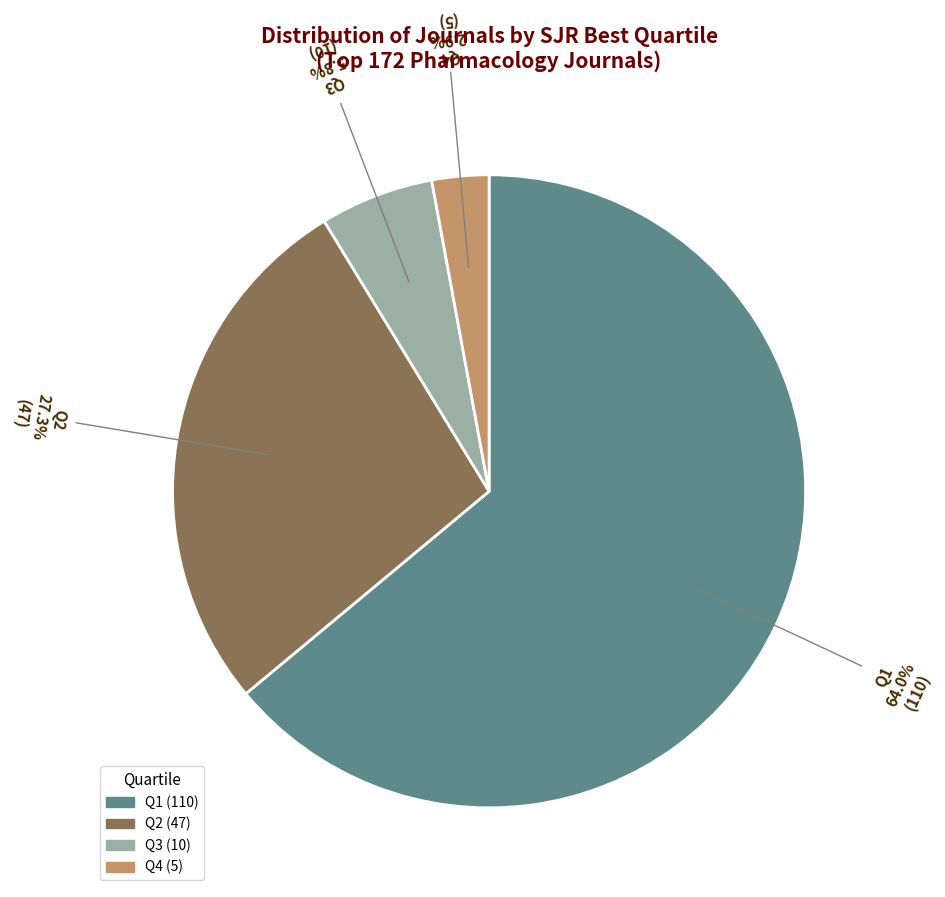

What is the ratio of the value at Q3 to the value at Q1?

0.1